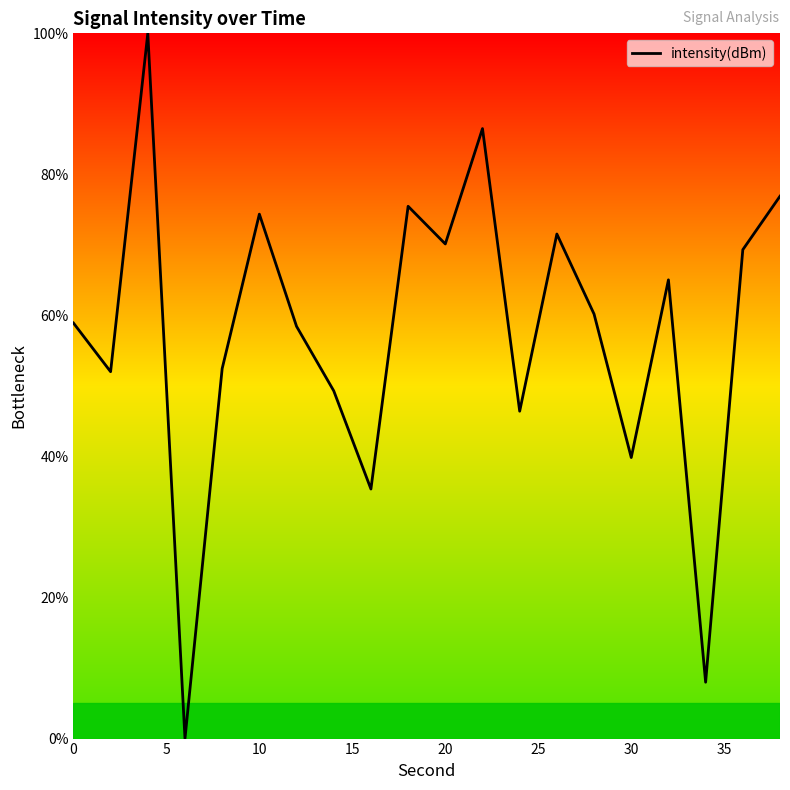

What is the sum of all values?

1150.3